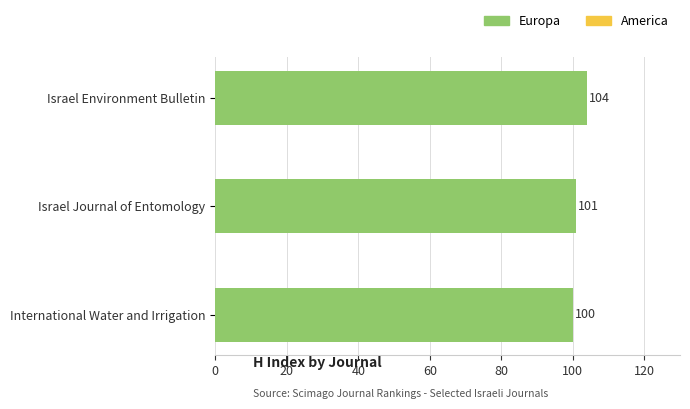

True or false: the data shows 104 at Israel Environment Bulletin.

True